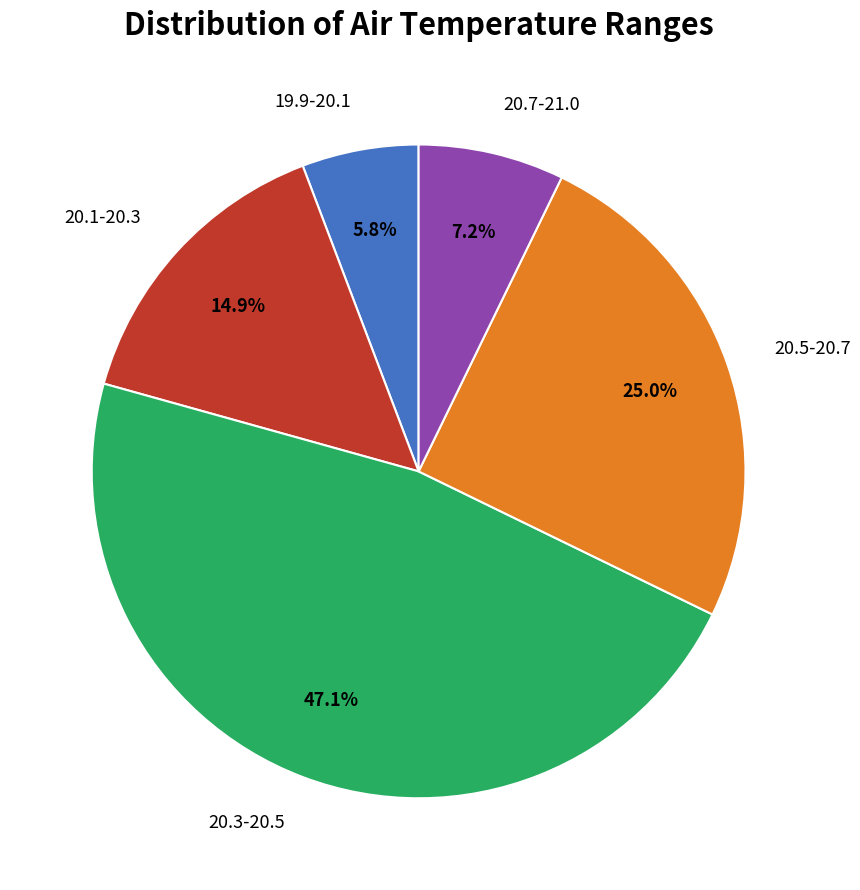

Is there any slice that represents more than half of the pie?

No